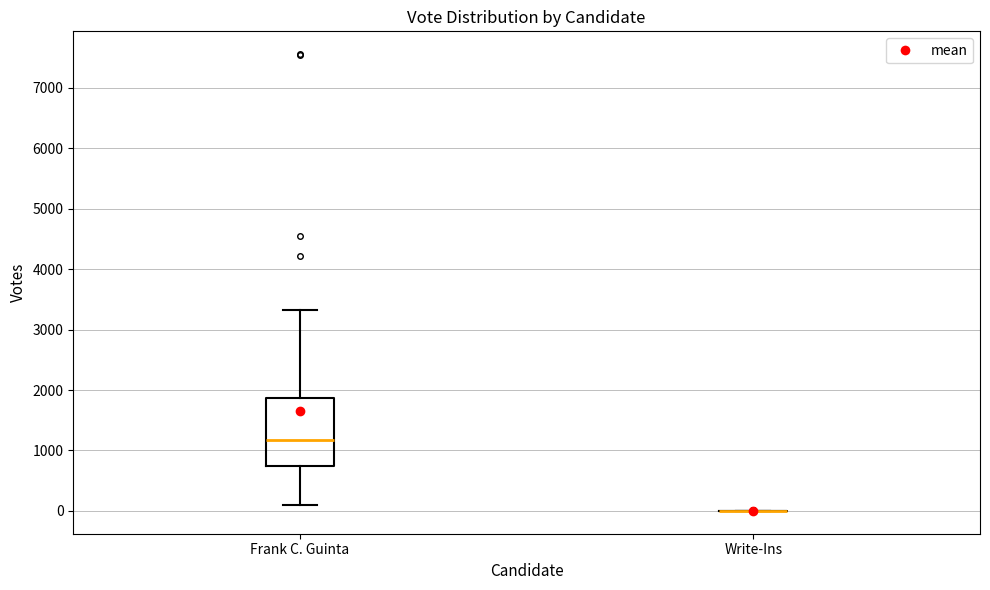

Reading left to right, transcribe this box plot: for each box, give where its median line is, the range the box spans, and where its two whiskers end, as read against the y-axis. The values are not printed on the chart, so give them approximately, as read against the axis.

Frank C. Guinta: median 1200, box 700 to 1900, whiskers 100 to 3300
Write-Ins: box collapsed to a line at 0, whiskers 0 to 0